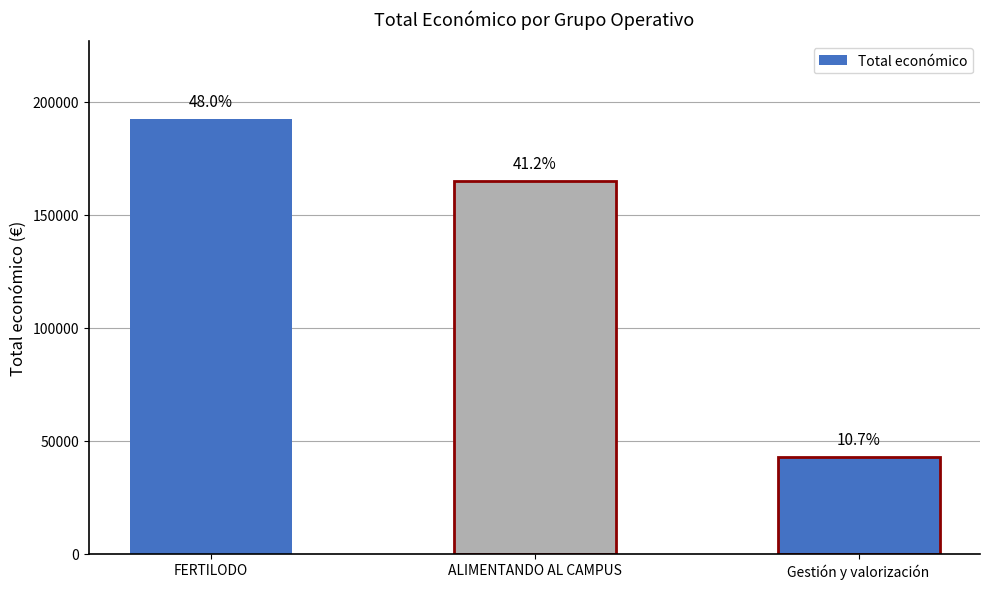

What is the change in value from ALIMENTANDO AL CAMPUS to Gestión y valorización?

-122086